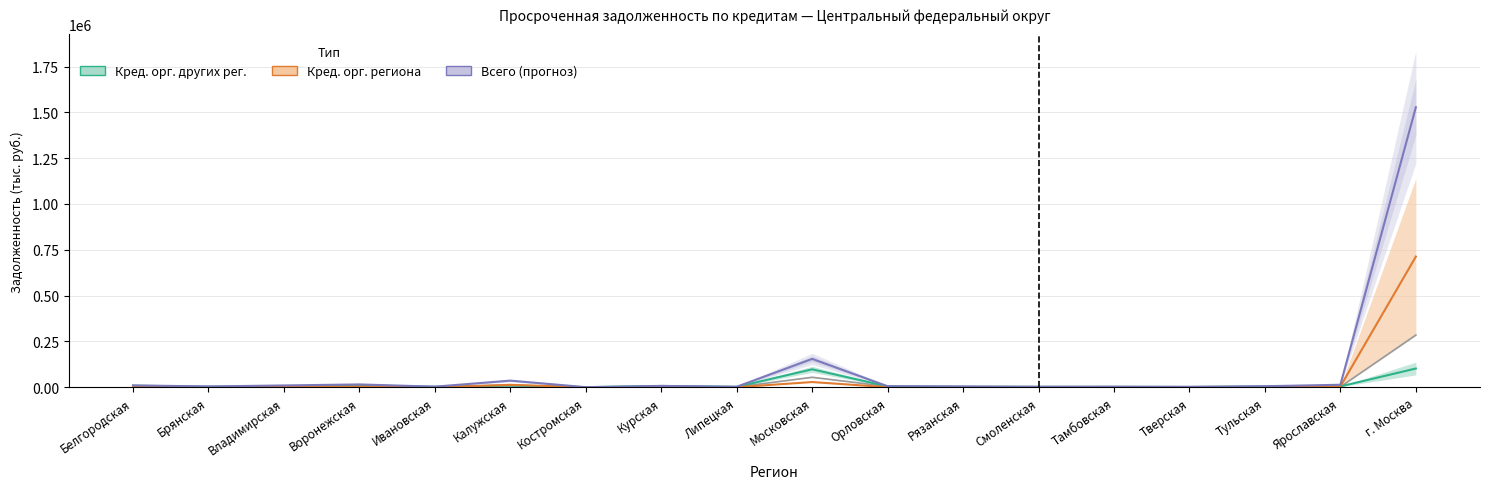

Which category has the highest value in the Всего series?

г. Москва